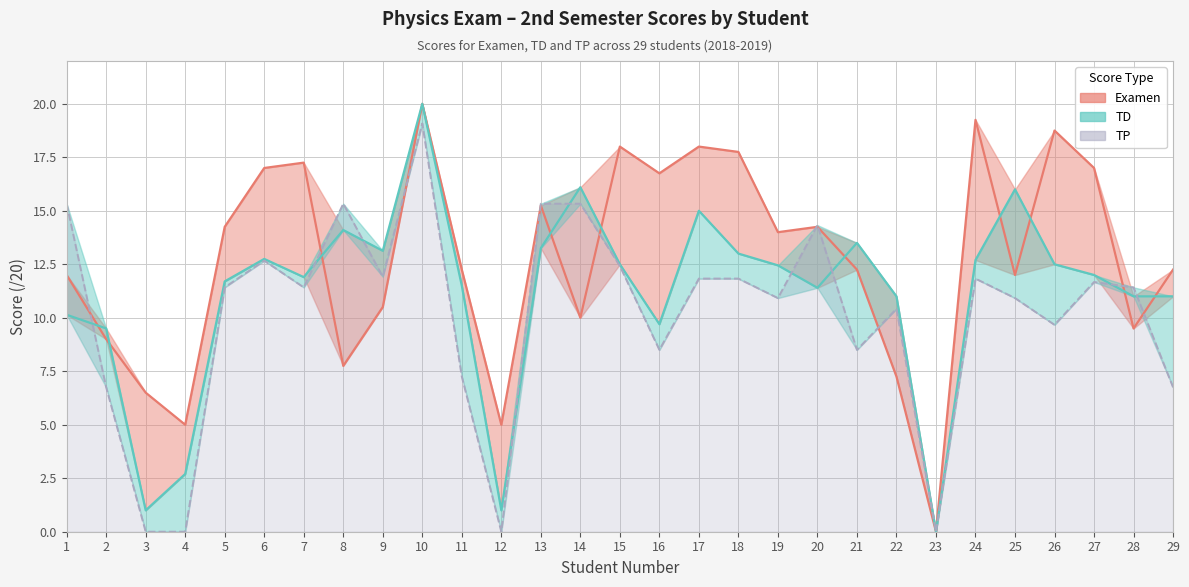

Which series has the widest spread of values?

Examen